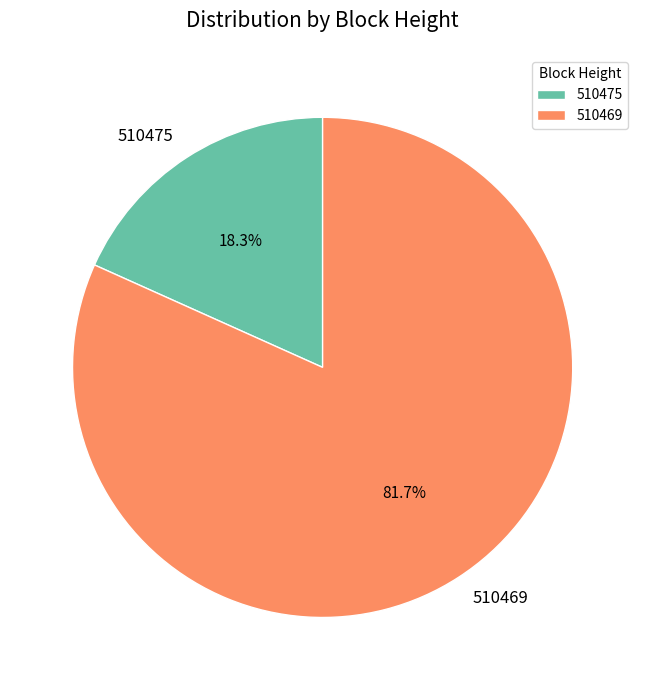

What is the total percentage of 510469 and 510475?

100.0%